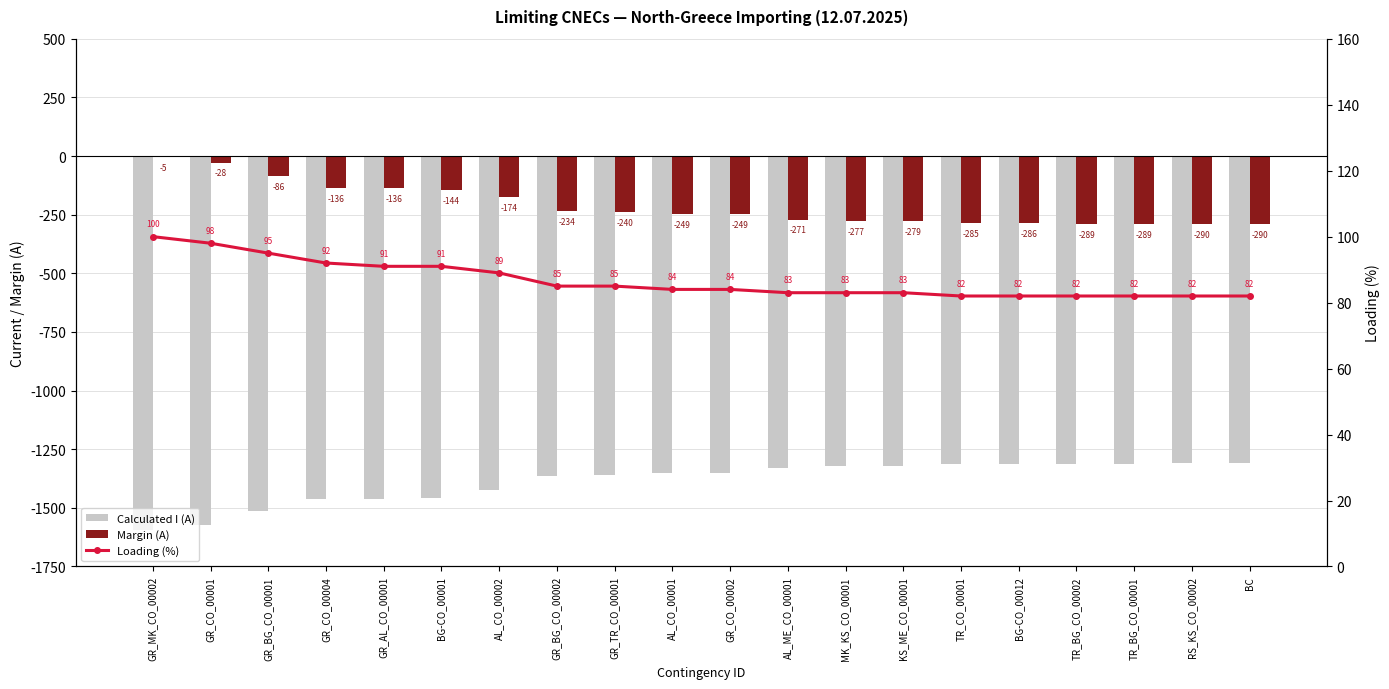

Reading left to right, what are all the values shown in this chart?

Calculated I (A): -1595	-1572	-1514	-1464	-1464	-1456	-1426	-1366	-1360	-1351	-1351	-1329	-1323	-1321	-1315	-1314	-1311	-1311	-1310	-1310
Margin (A): -5	-28	-86	-136	-136	-144	-174	-234	-240	-249	-249	-271	-277	-279	-285	-286	-289	-289	-290	-290
Loading (%): 100	98	95	92	91	91	89	85	85	84	84	83	83	83	82	82	82	82	82	82